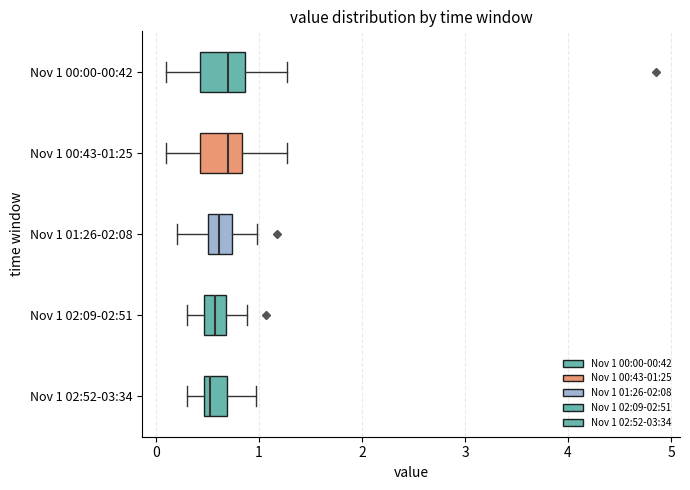

Reading bottom to top, transcribe this box plot: for each box, give where its median line is, the range the box spans, and where its two whiskers end, as read against the x-axis. The values are not printed on the chart, so give them approximately, as read against the axis.

Nov 1 02:52-03:34: median 0.5 (just right of the box's left edge), box 0.5 to 0.7, whiskers 0.3 to 1.0
Nov 1 02:09-02:51: median 0.6, box 0.5 to 0.7, whiskers 0.3 to 0.9
Nov 1 01:26-02:08: median 0.6, box 0.5 to 0.7, whiskers 0.2 to 1.0
Nov 1 00:43-01:25: median 0.7, box 0.4 to 0.8, whiskers 0.1 to 1.3
Nov 1 00:00-00:42: median 0.7, box 0.4 to 0.9, whiskers 0.1 to 1.3